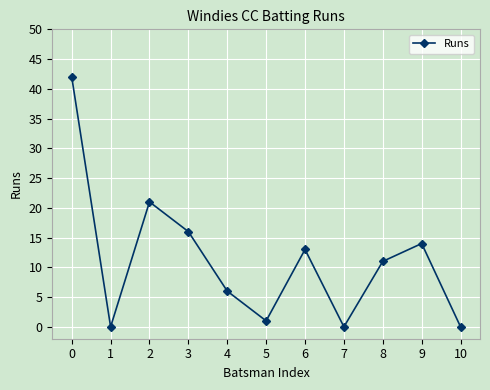

Reading right to left, transcribe all the data shown in this chart.

10=0	9=14	8=11	7=0	6=13	5=1	4=6	3=16	2=21	1=0	0=42